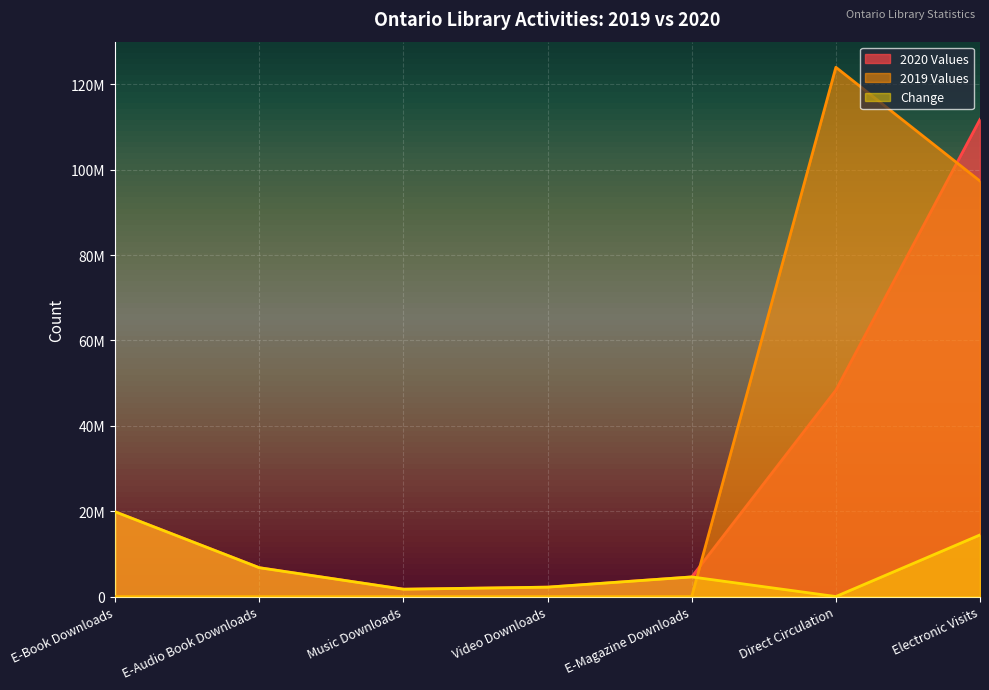

Which series ends up on top after the final intersection of 2019 Values and 2020 Values?

2020 Values